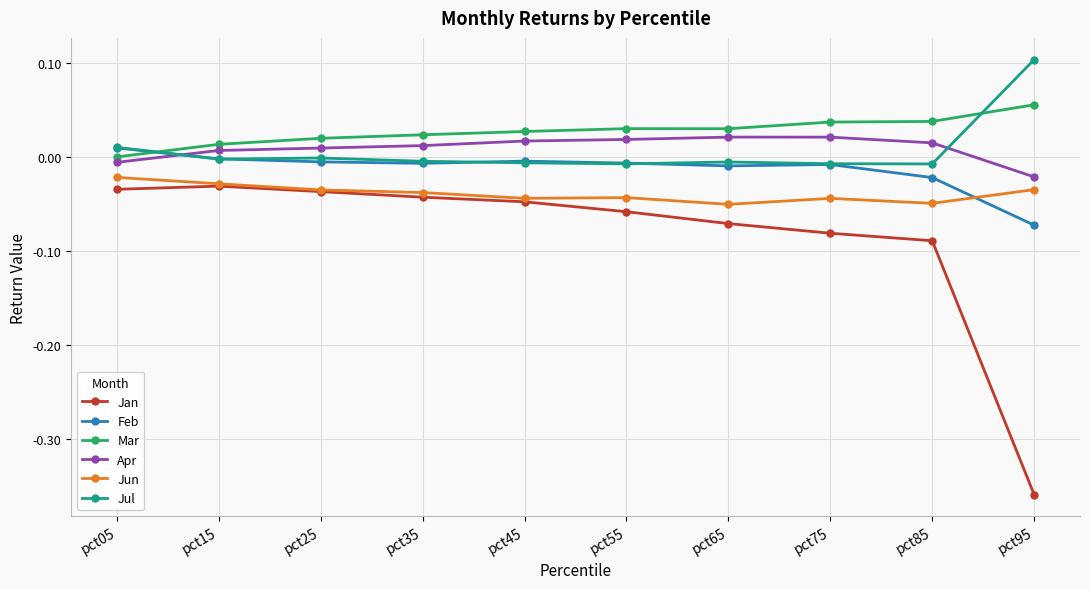

In Apr, how many points are higher than both neighbors (excluding endpoints)?

1